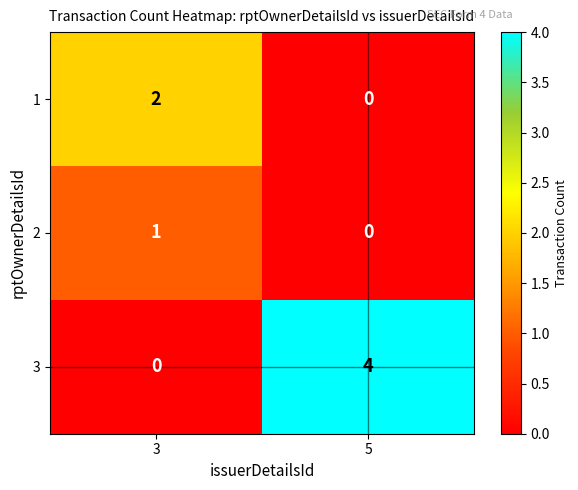

The value of 2 at 5 is 0. True or false?

True